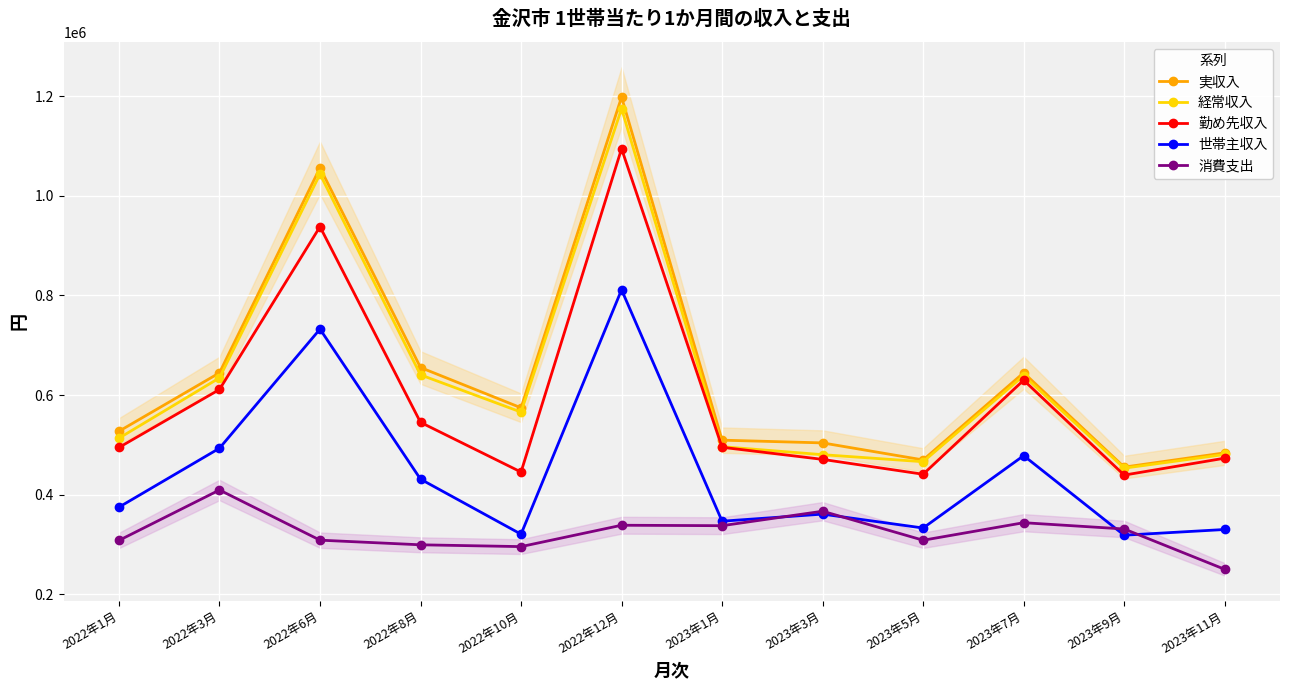

At 2022年6月, list the series in order from smallest to largest.

消費支出, 世帯主収入, 勤め先収入, 経常収入, 実収入